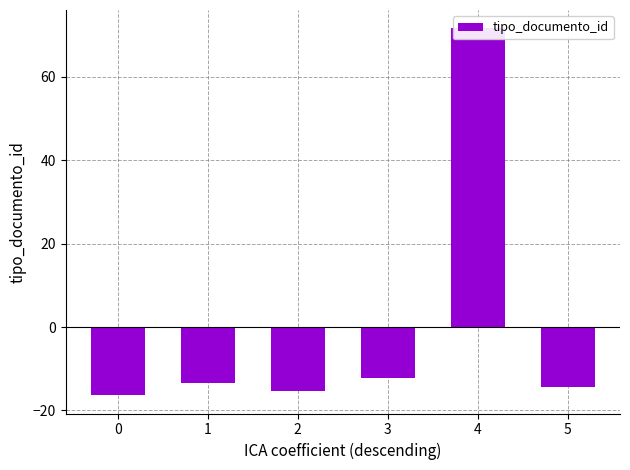

The chart shows a value of -13.3 at 1. True or false?

True